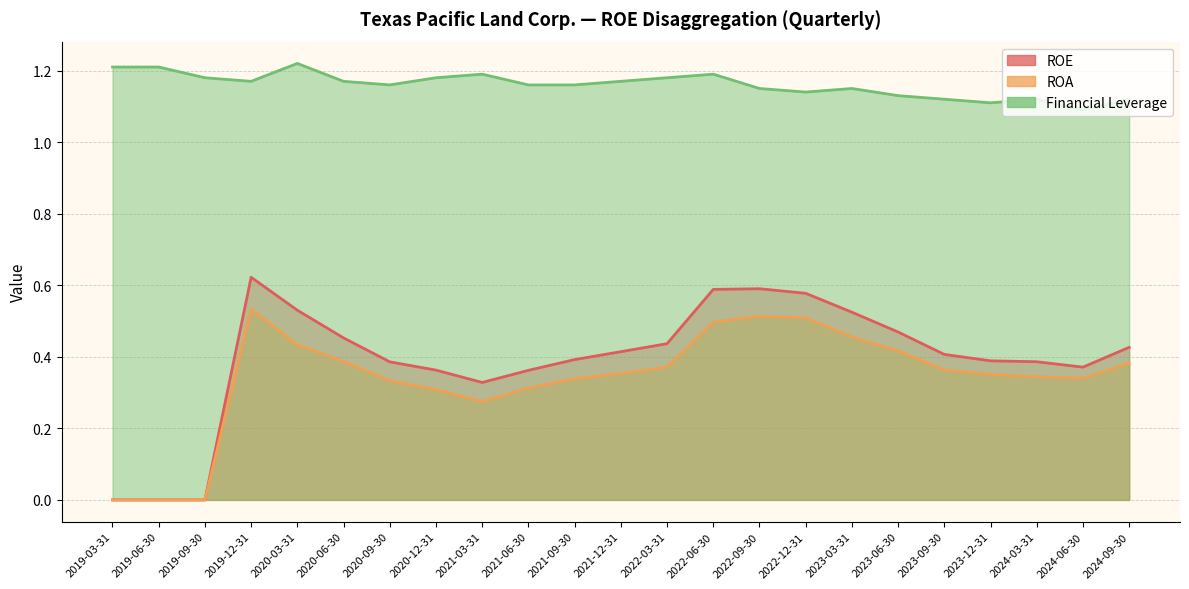

What is the spread (max minus min) of values at 2019-06-30?

1.2